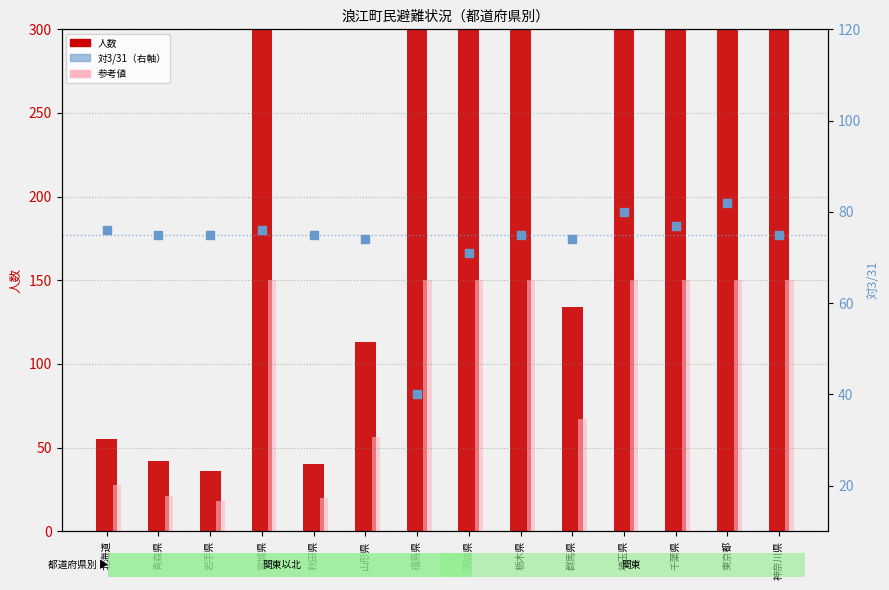

Is the value of 参考値 at 茨城県 greater than the value of 人数 at 福島県?

No